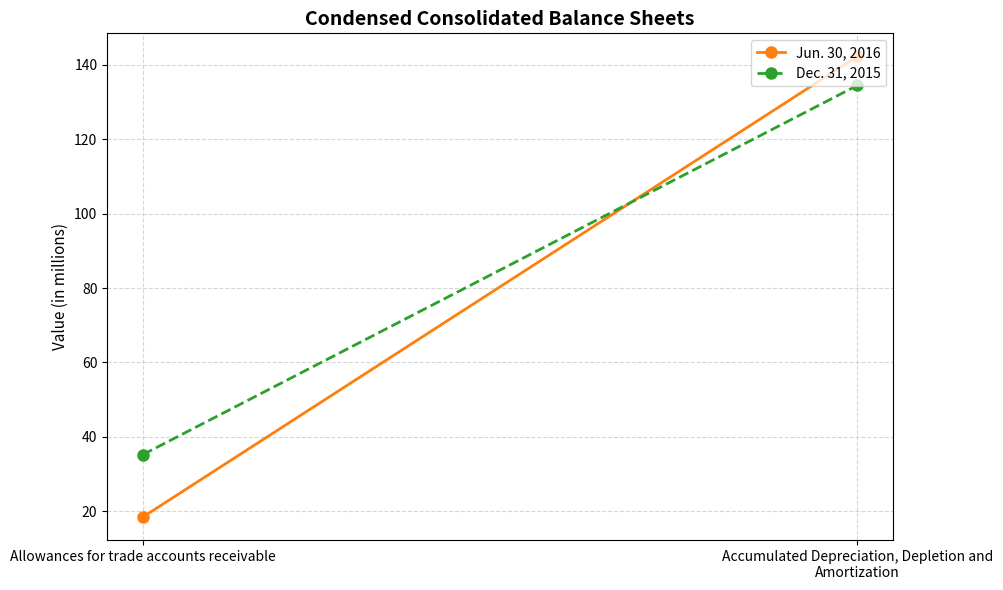

At Allowances for trade accounts receivable, list the series in order from smallest to largest.

Jun. 30, 2016, Dec. 31, 2015